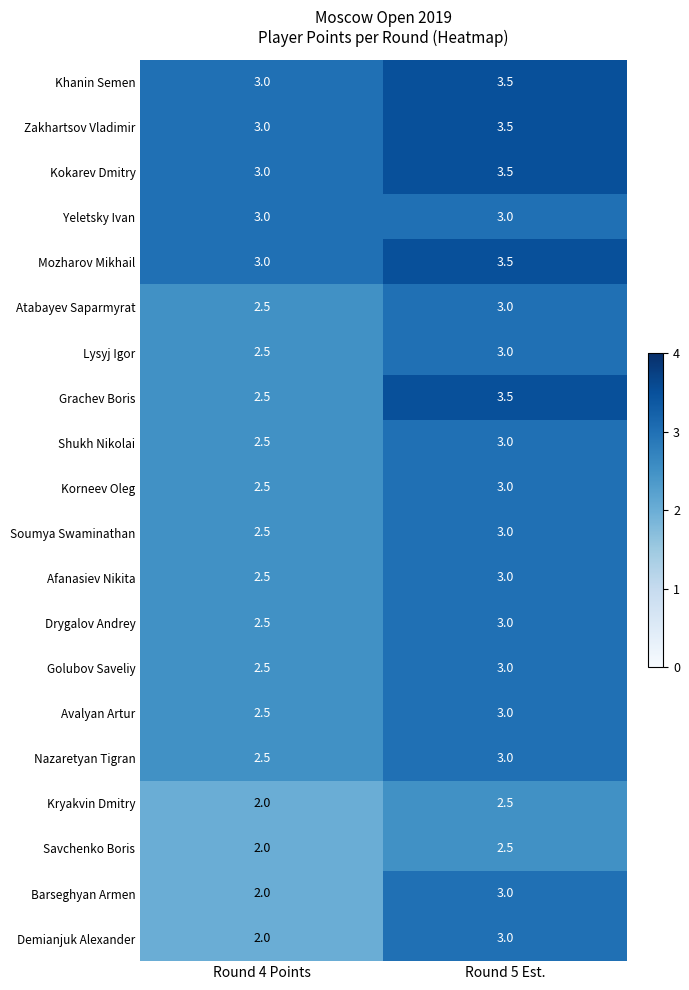

Is it true that Barseghyan Armen equals 2.0 at Round 4 Points?

True